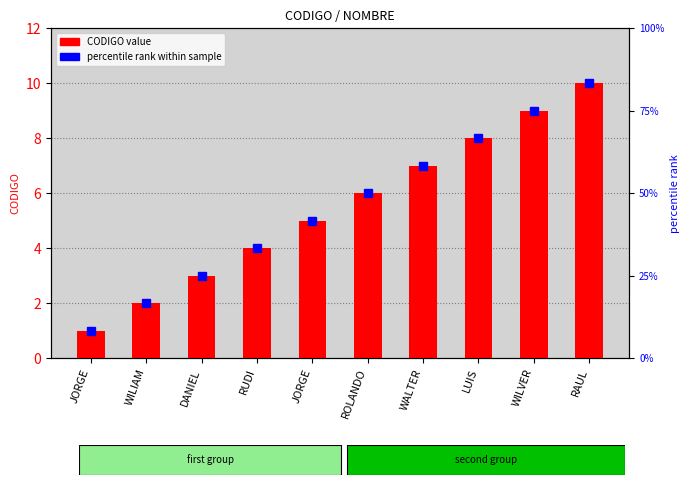

What is the difference between the values at LUIS and RAUL?

2